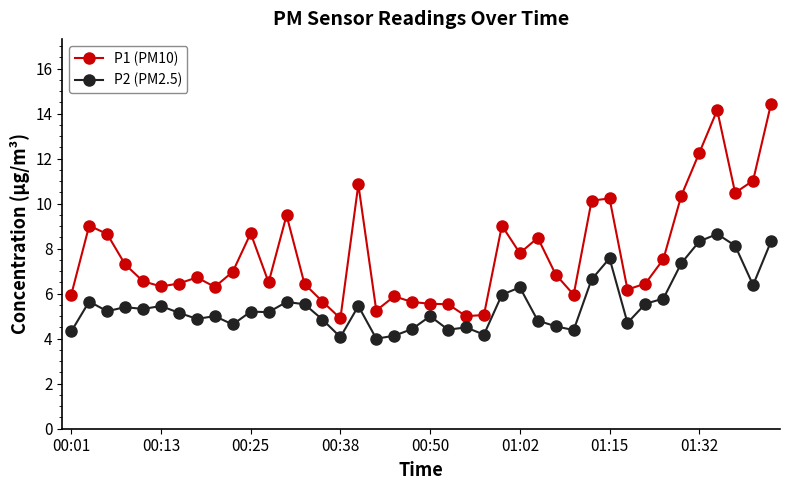

In P1 (PM10), how many points are higher than both neighbors (excluding endpoints)?

10